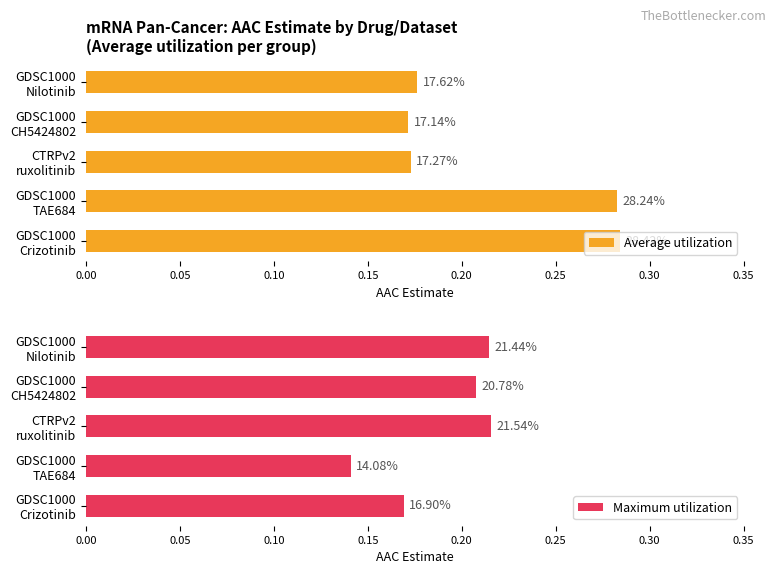

At GDSC1000 Nilotinib, list the series in order from smallest to largest.

Average utilization, Maximum utilization